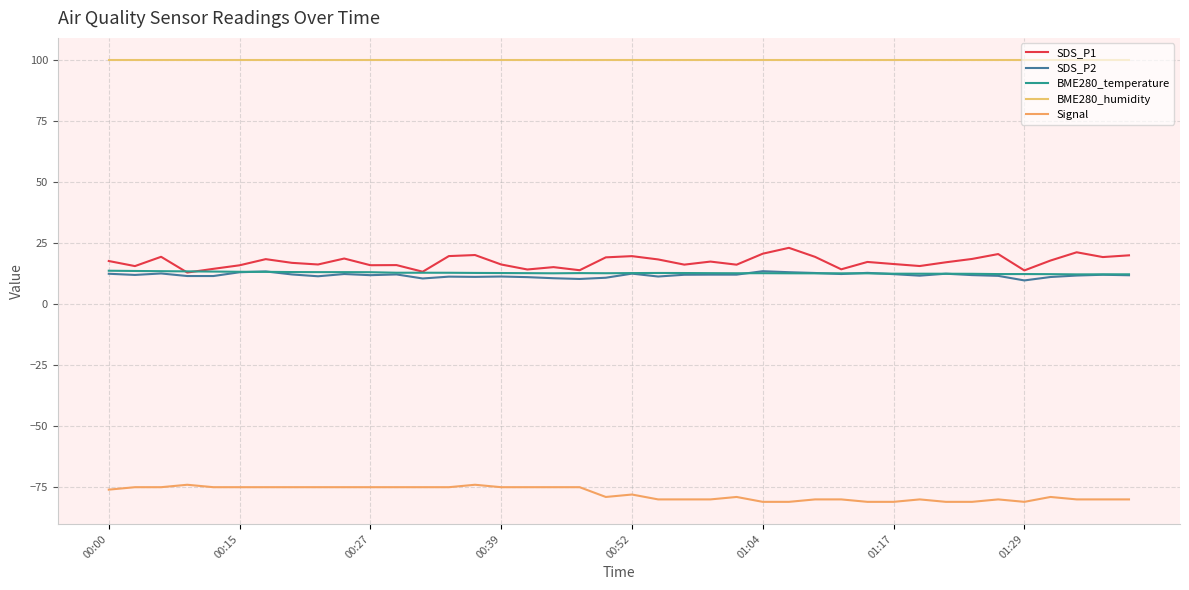

Does the chart have visible grid lines?

Yes